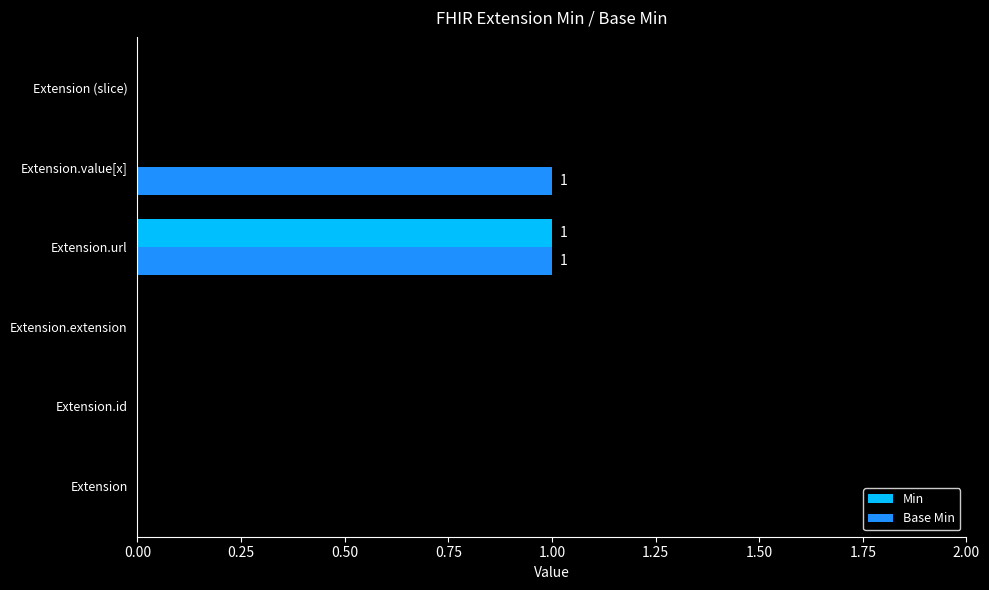

Is it true that Min equals 0 at Extension.id?

True